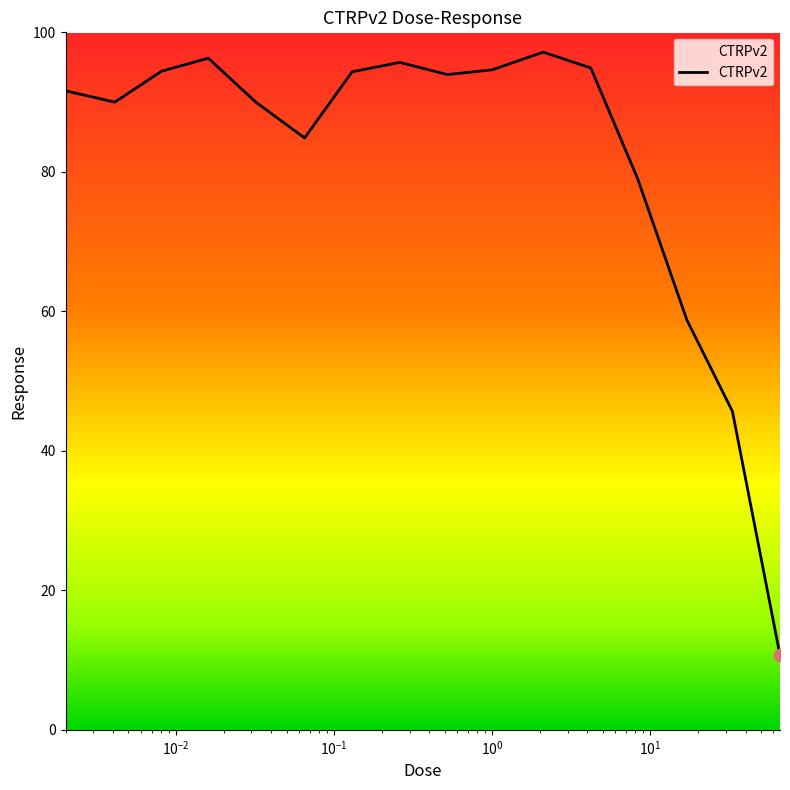

What is the maximum value shown in the chart?

97.2